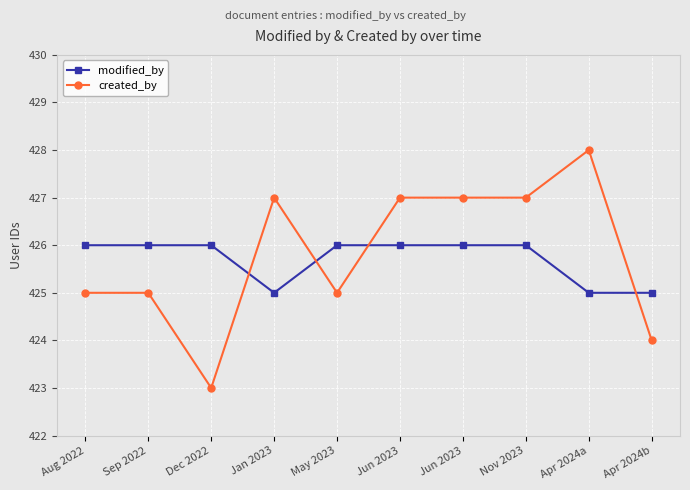

What are all the series names shown in the legend?

modified_by, created_by